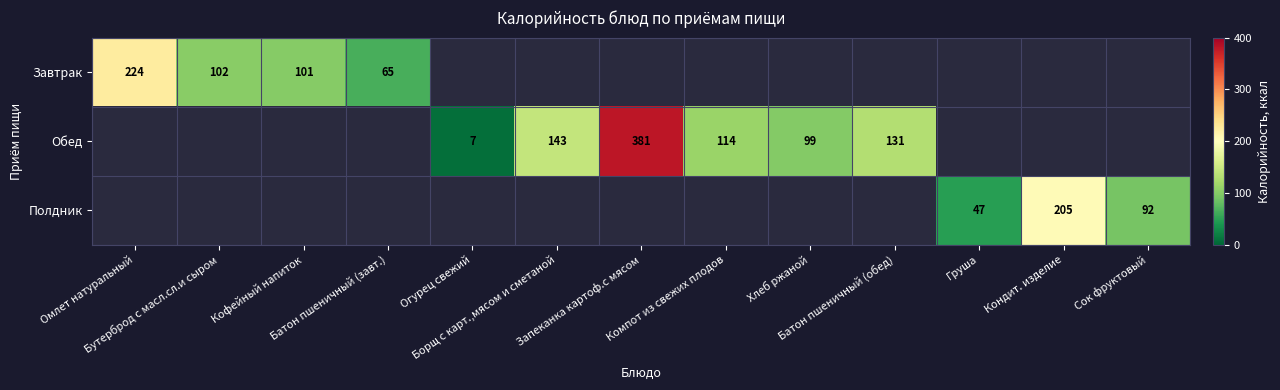

At how many categories does at least one series exceed 6?

13